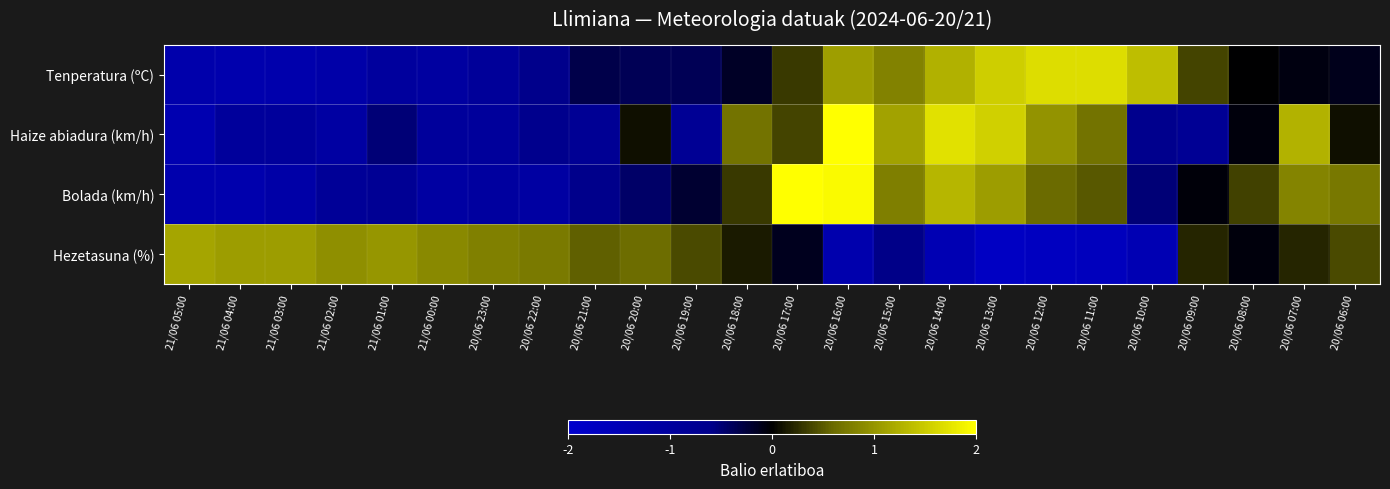

List the series in order of their peak value, highest first.

Bolada (km/h), Haize abiadura (km/h), Tenperatura (ºC), Hezetasuna (%)